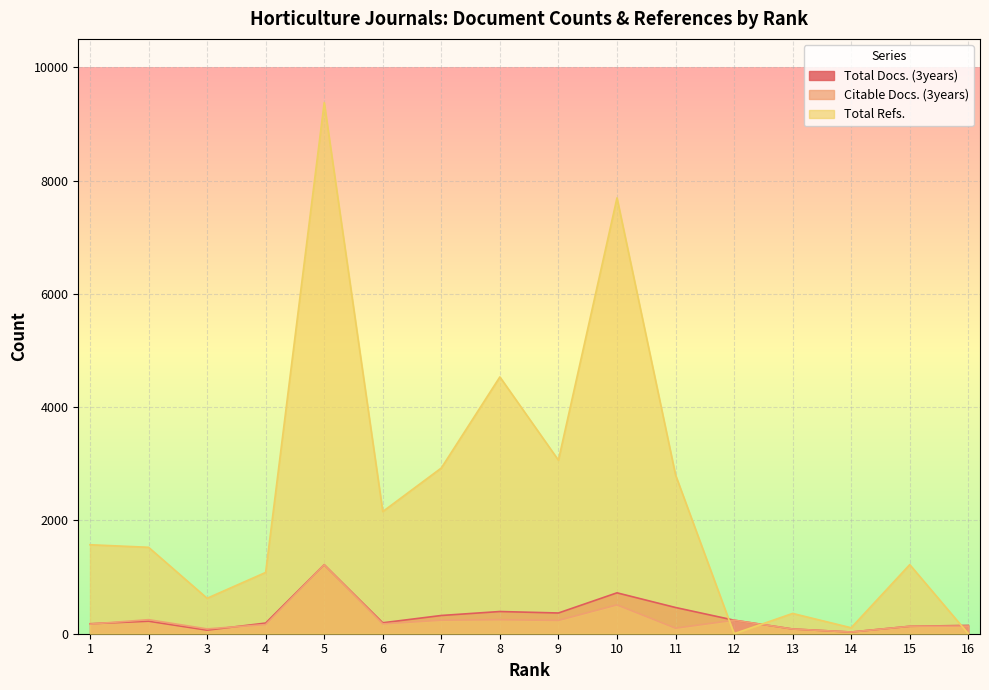

At which category does the chart reach its minimum across all series?

12